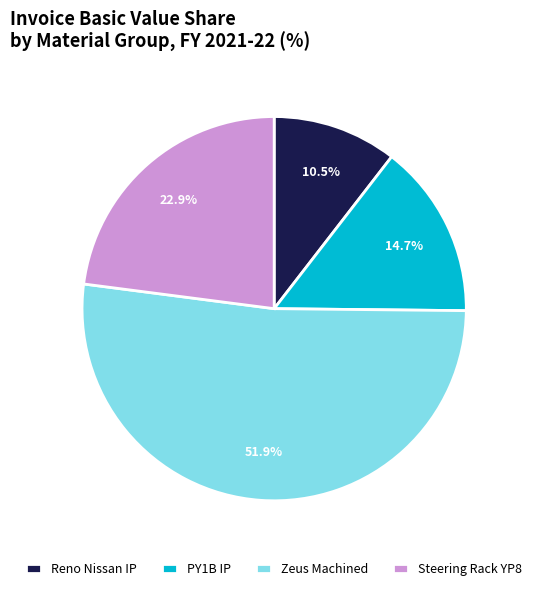

Rank the categories by value from lowest to highest.

Reno Nissan IP, PY1B IP, Steering Rack YP8, Zeus Machined